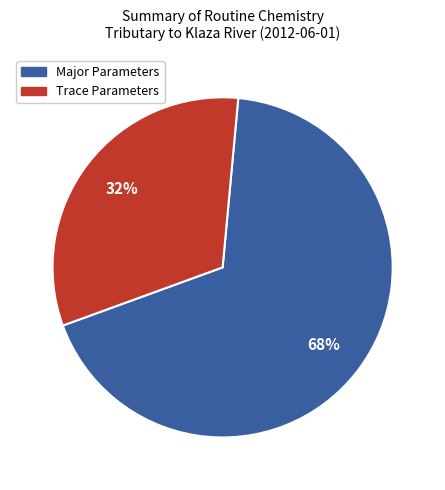

To the nearest percent, what is the average slice percentage?

50%